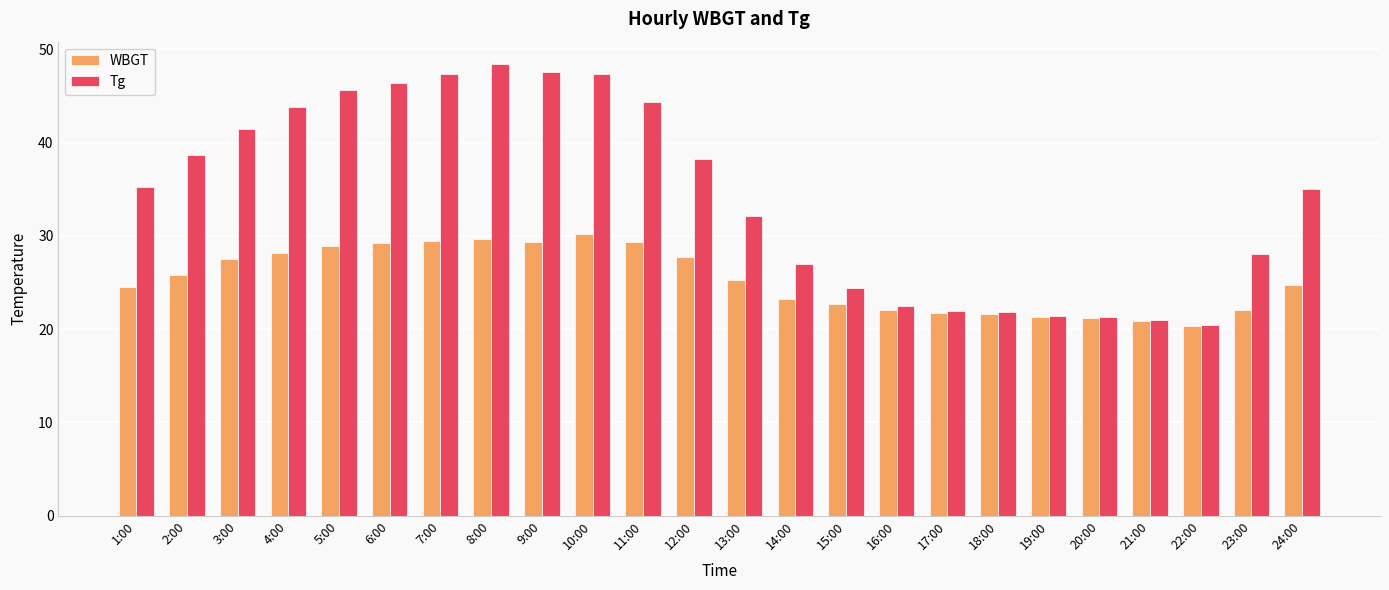

What is the value of the WBGT bar at the 19th from the left?

21.3